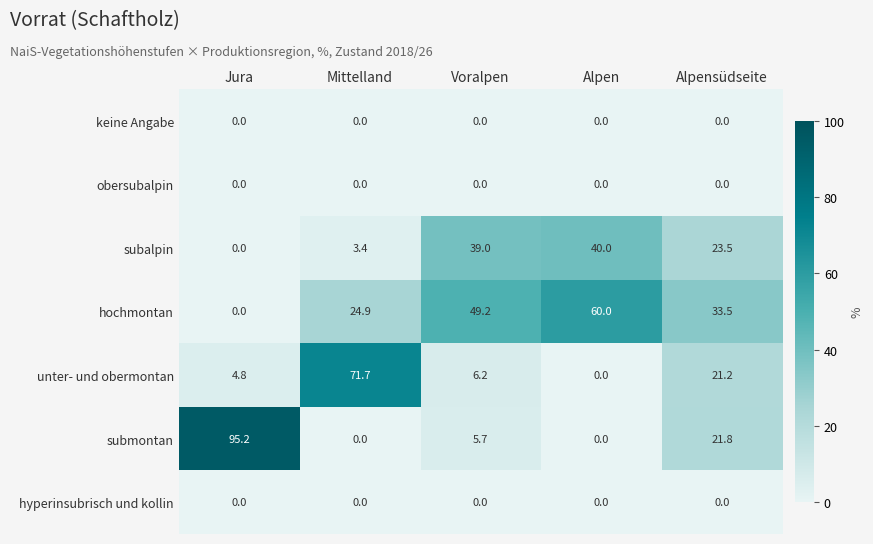

What is the difference between the subalpin values at Jura and Alpensüdseite?

23.5